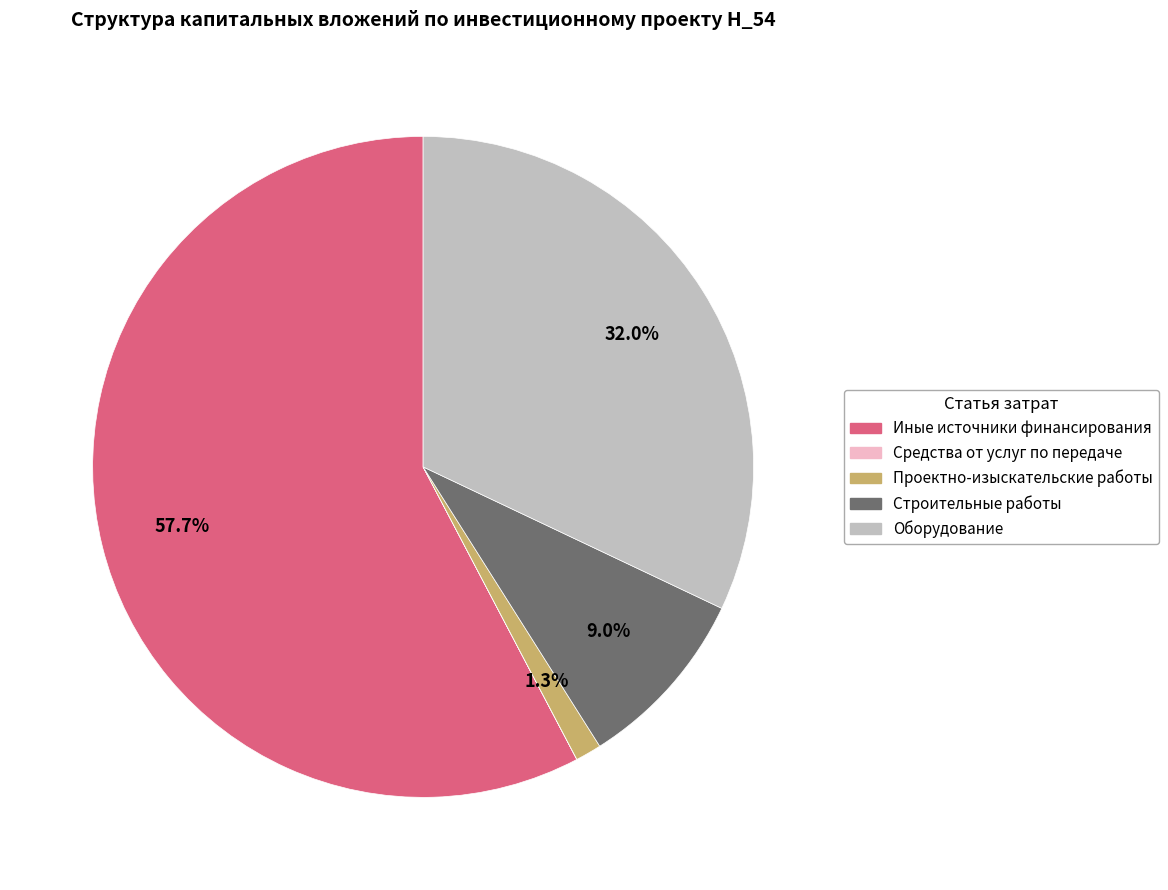

Is there a majority slice in this chart?

Yes